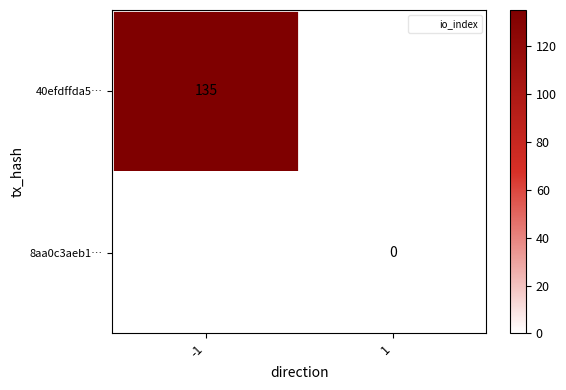

At how many categories does at least one series exceed 108?

1